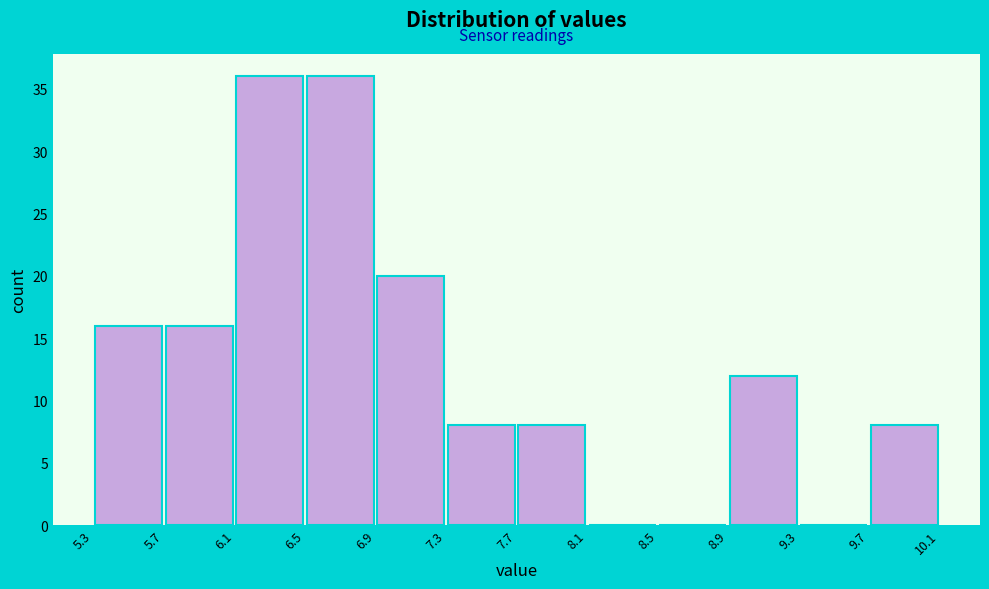

Reading left to right, list every bar in this chart as the range it spans on the x-axis followed by its height. The values are not printed on the chart, so give them approximately, as read against the axis.

5.3 to 5.7: 16
5.7 to 6.1: 16
6.1 to 6.5: 36
6.5 to 6.9: 36
6.9 to 7.3: 20
7.3 to 7.7: 8
7.7 to 8.1: 8
8.1 to 8.5: 0
8.5 to 8.9: 0
8.9 to 9.3: 12
9.3 to 9.7: 0
9.7 to 10.1: 8